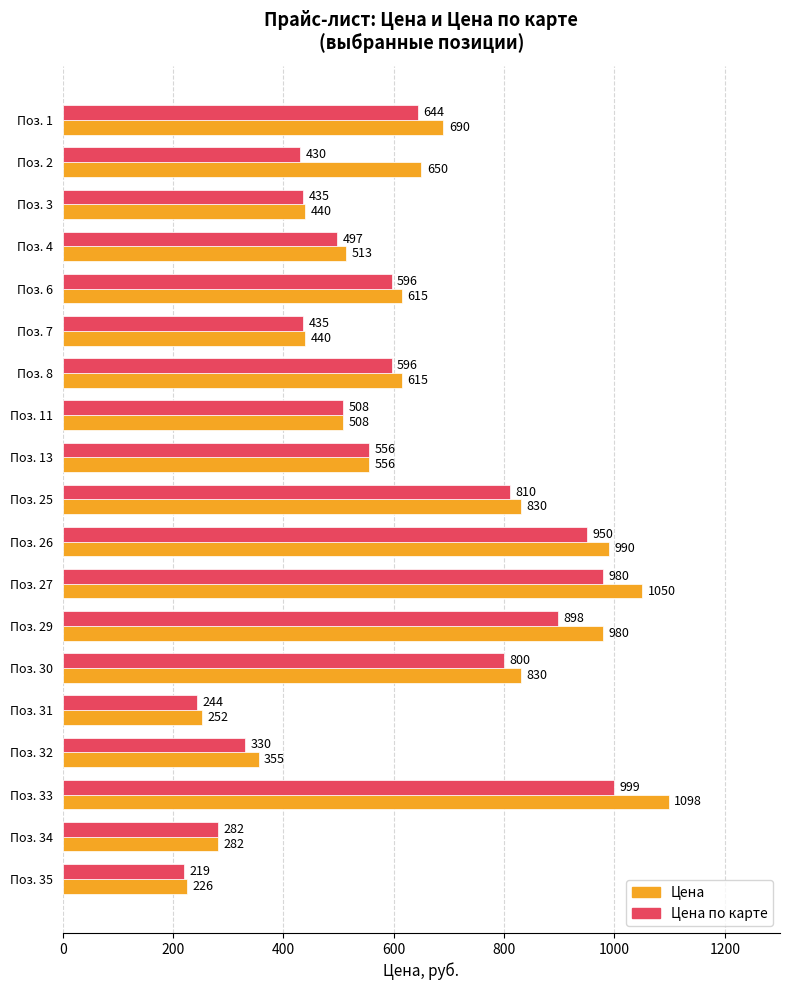

What is the difference between the second highest and minimum values in the Цена series?

824